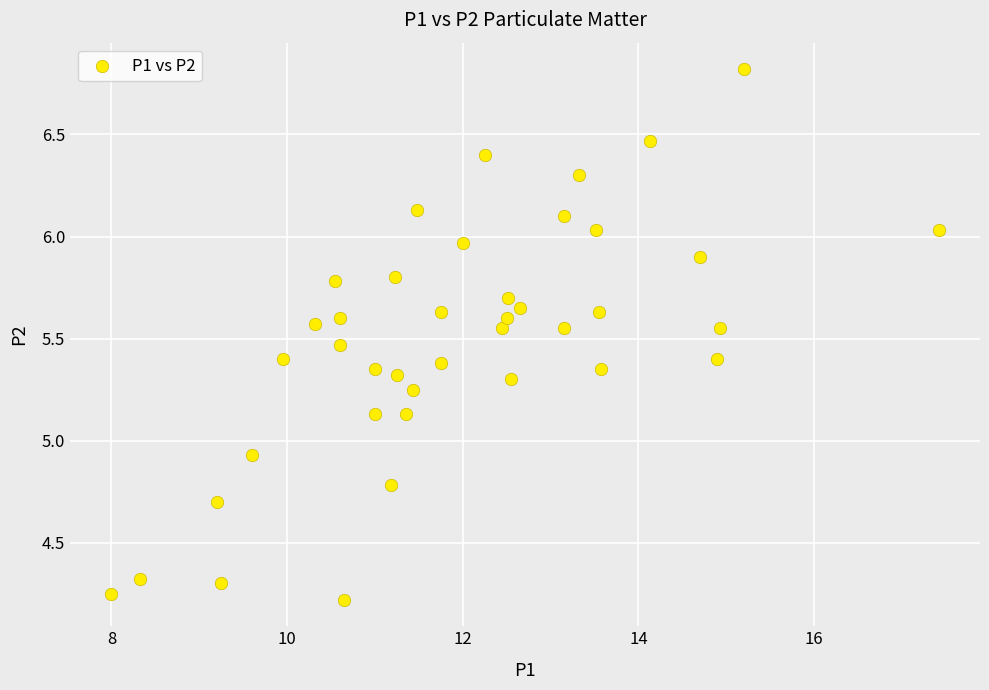

Count the number of points in this scatter plot.

40